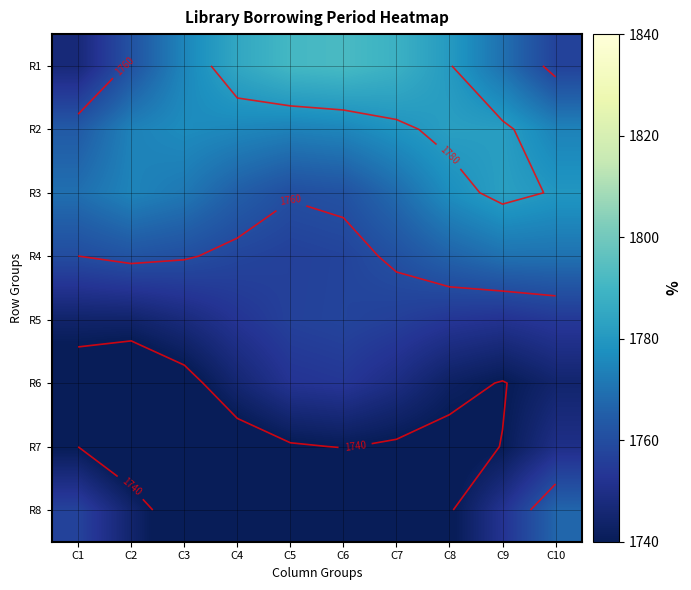

The R6 series shows 1752.3 at C5. True or false?

True